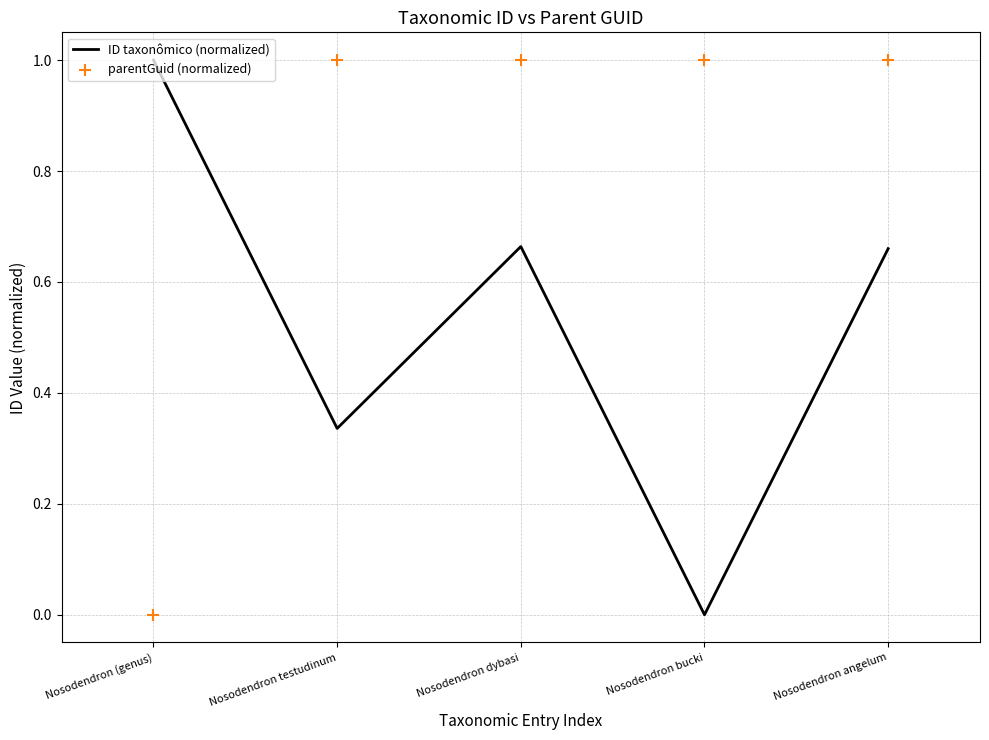

Which series has the largest total across all categories?

parentGuid (normalized)